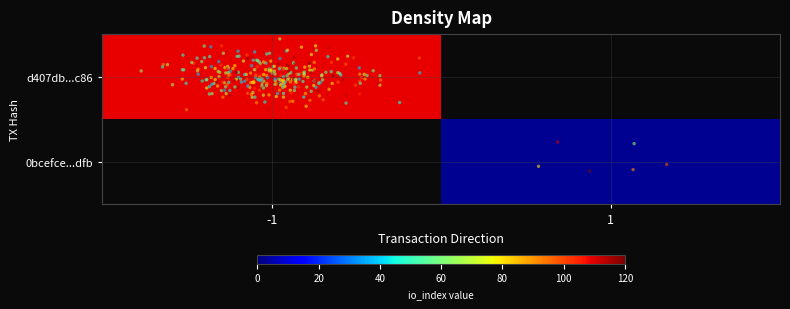

How many series are shown in this chart?

2